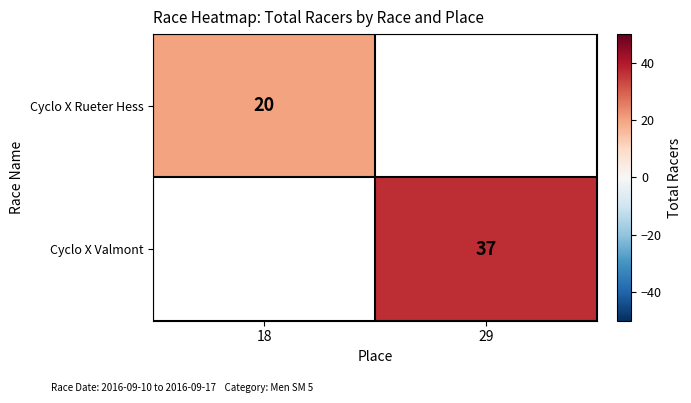

What is the maximum value shown in the chart?

37.0